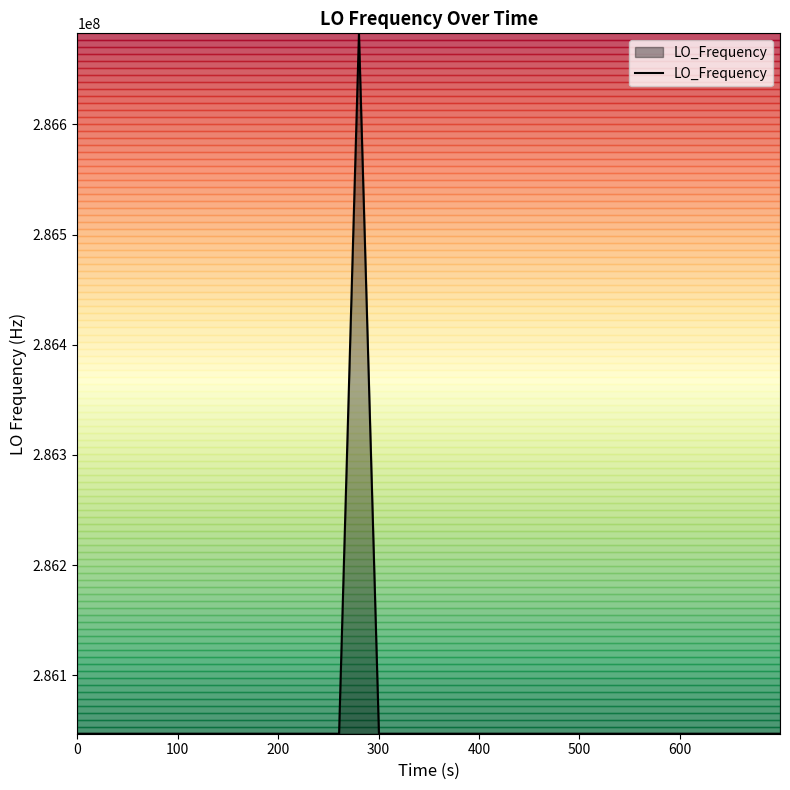

What is the smallest value displayed?

286046996.8